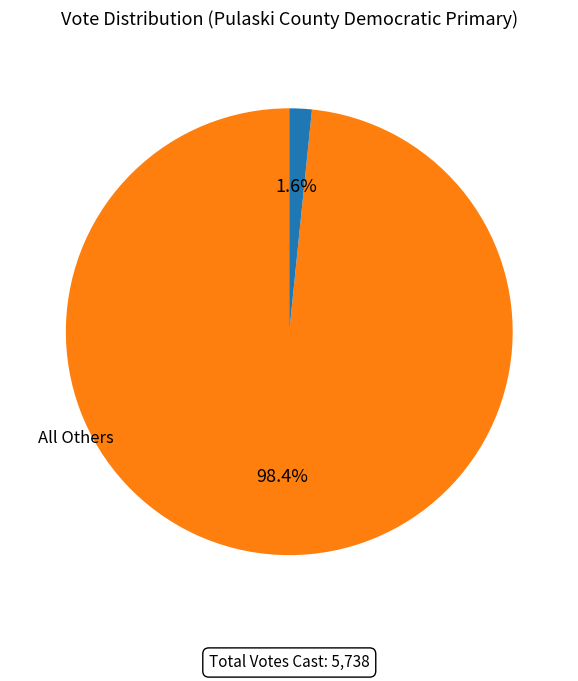

Which slice is the smallest?

Provisional